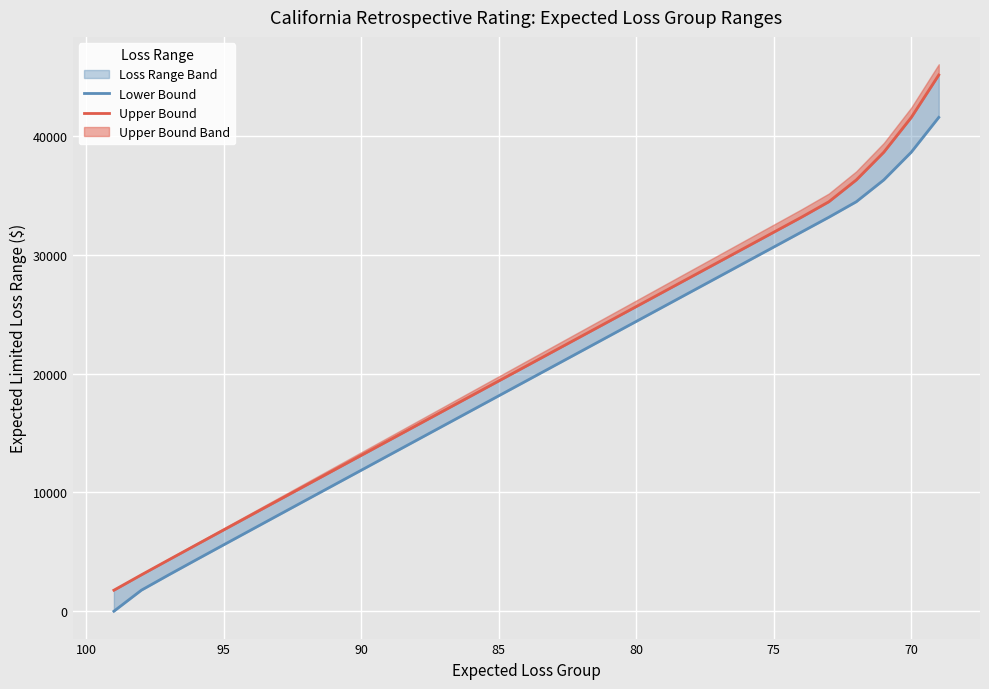

True or false: Lower Bound has more than 1 points higher than both neighbors.

False